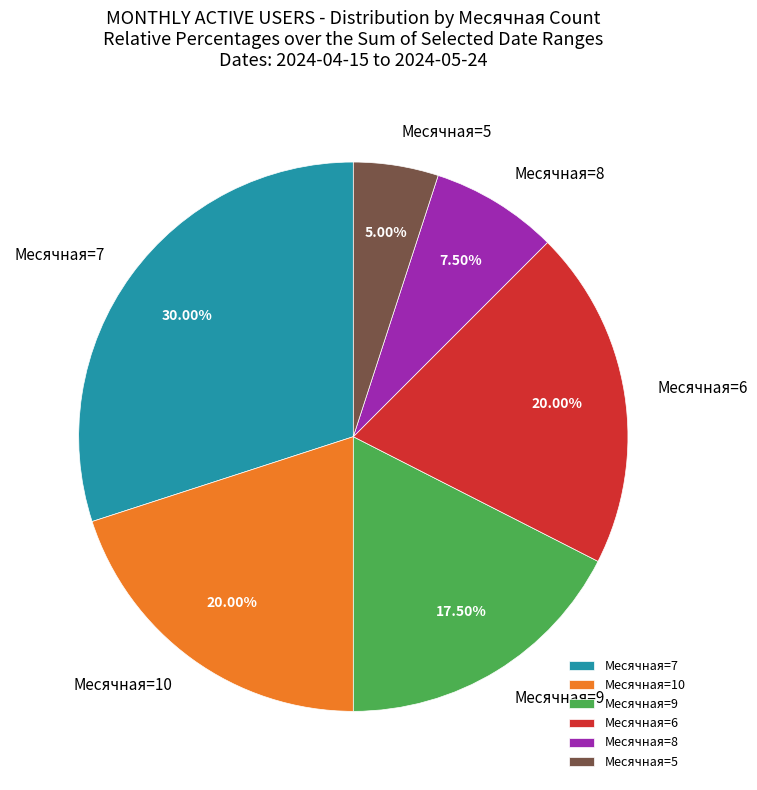

Which has a higher value, Месячная=6 or Месячная=5?

Месячная=6